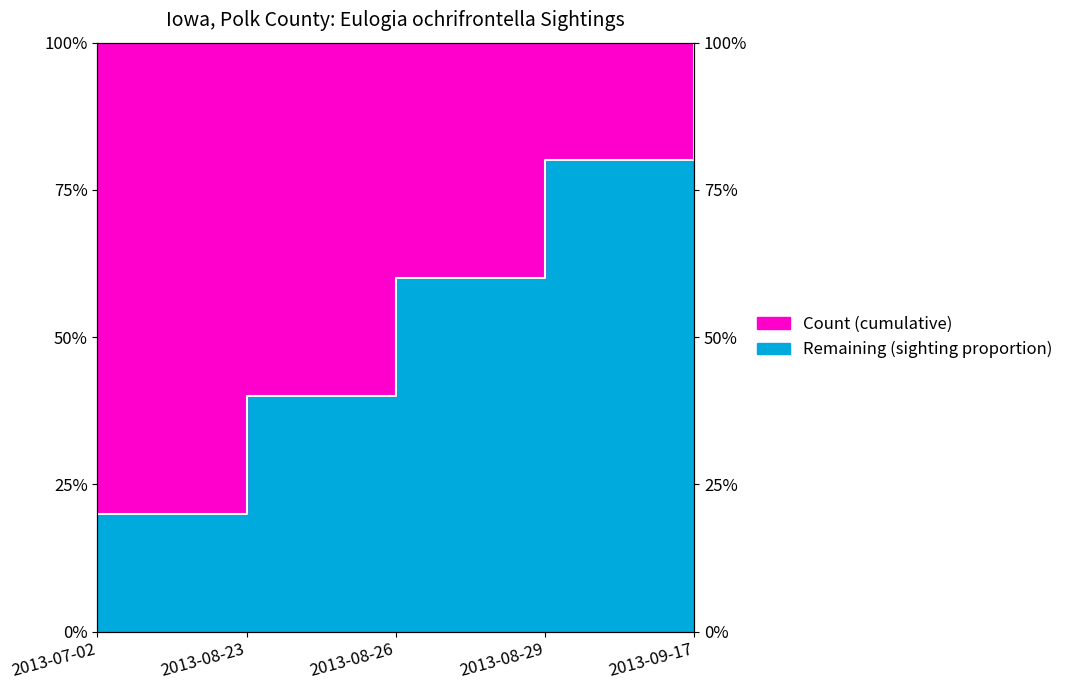

What is the difference between the second highest and minimum values?

0.6